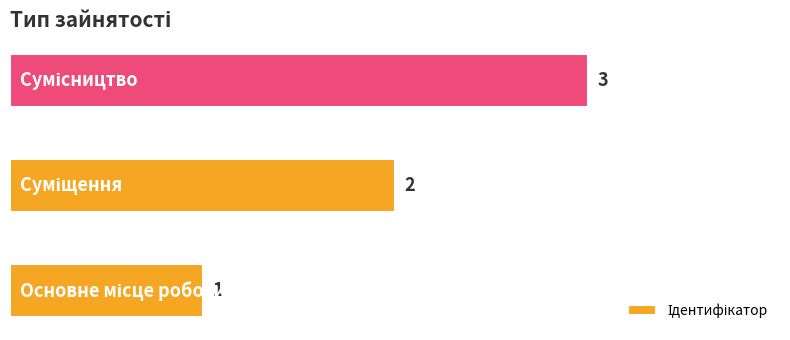

How many values are between 1 and 3?

3